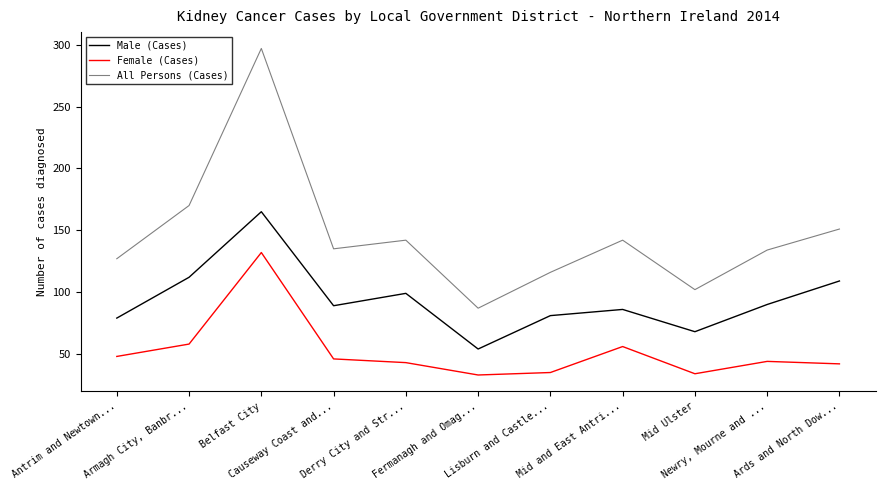

Which series has the widest spread of values?

All Persons (Cases)